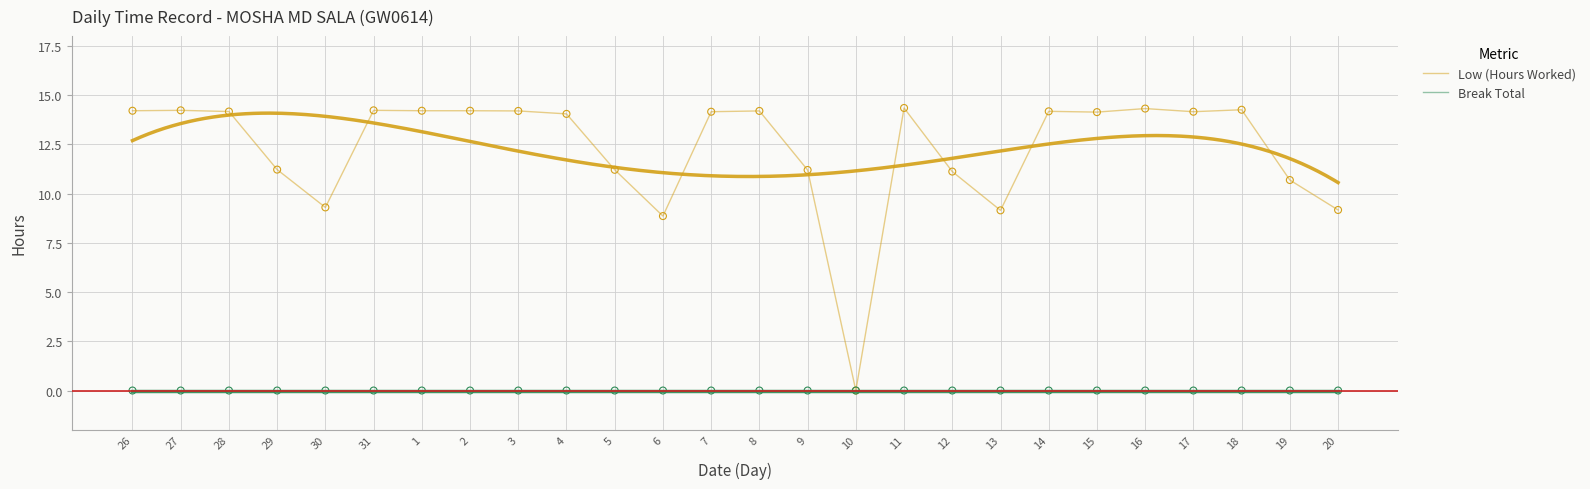

Which series has the largest total across all categories?

Low (Hours Worked)